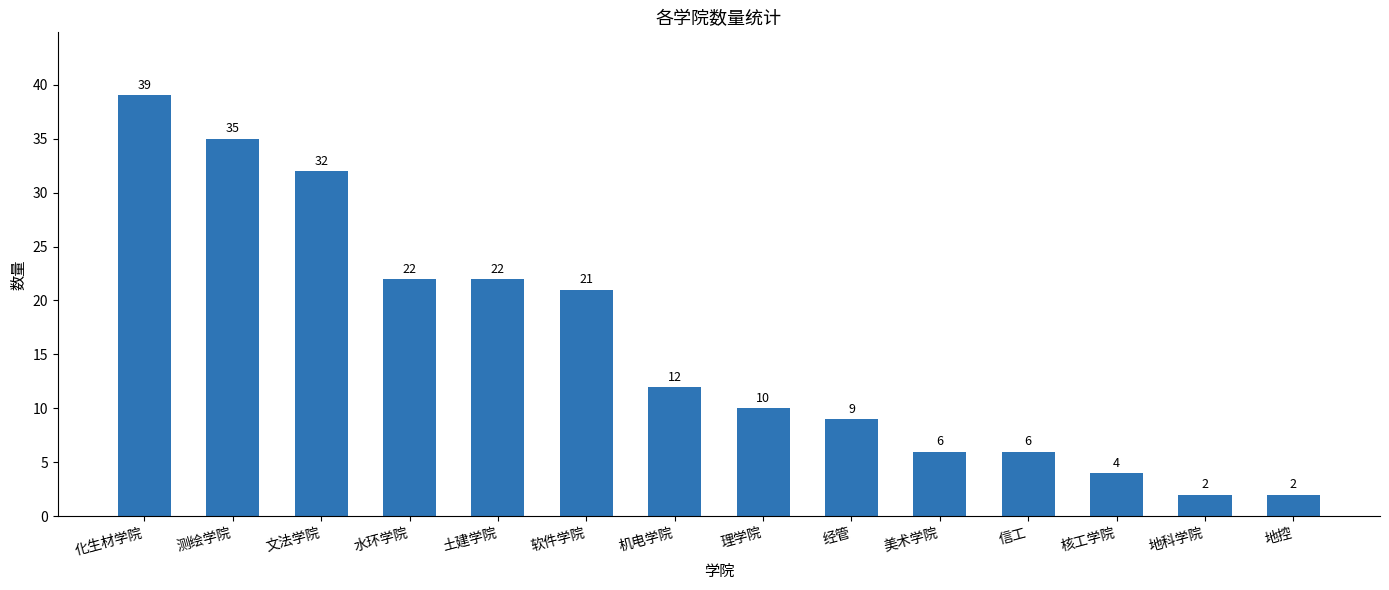

What is the maximum value shown in the chart?

39